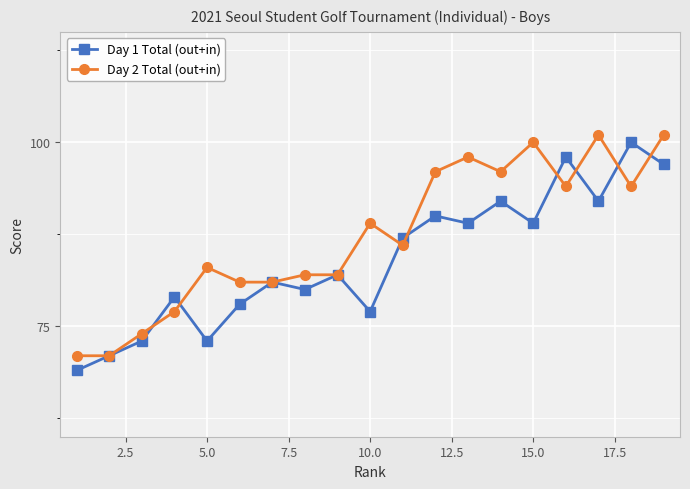

List the series in order of their overall mean, lowest first.

Day 1 Total (out+in), Day 2 Total (out+in)